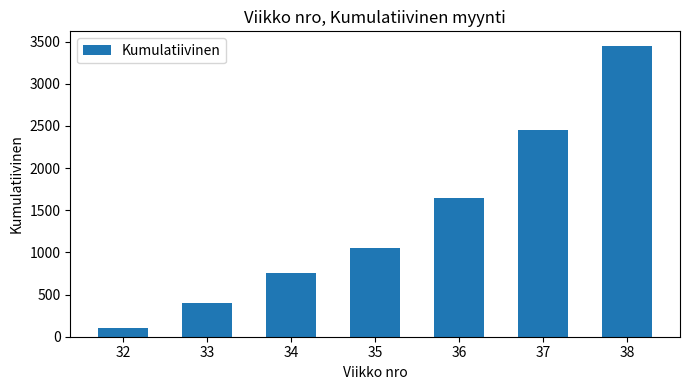

How many categories are shown in the chart?

7